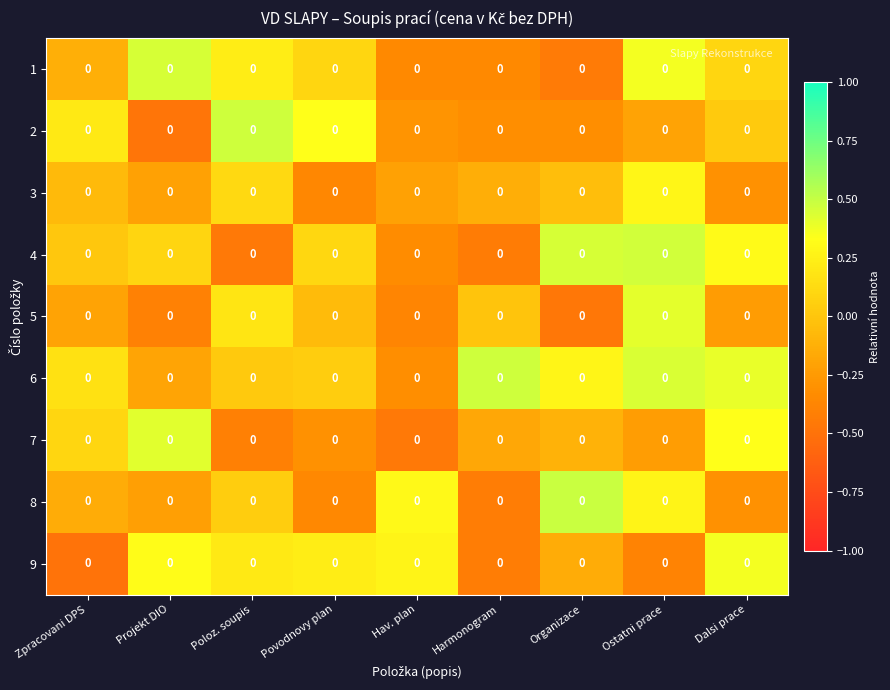

What is the maximum value shown in the chart?

0.5